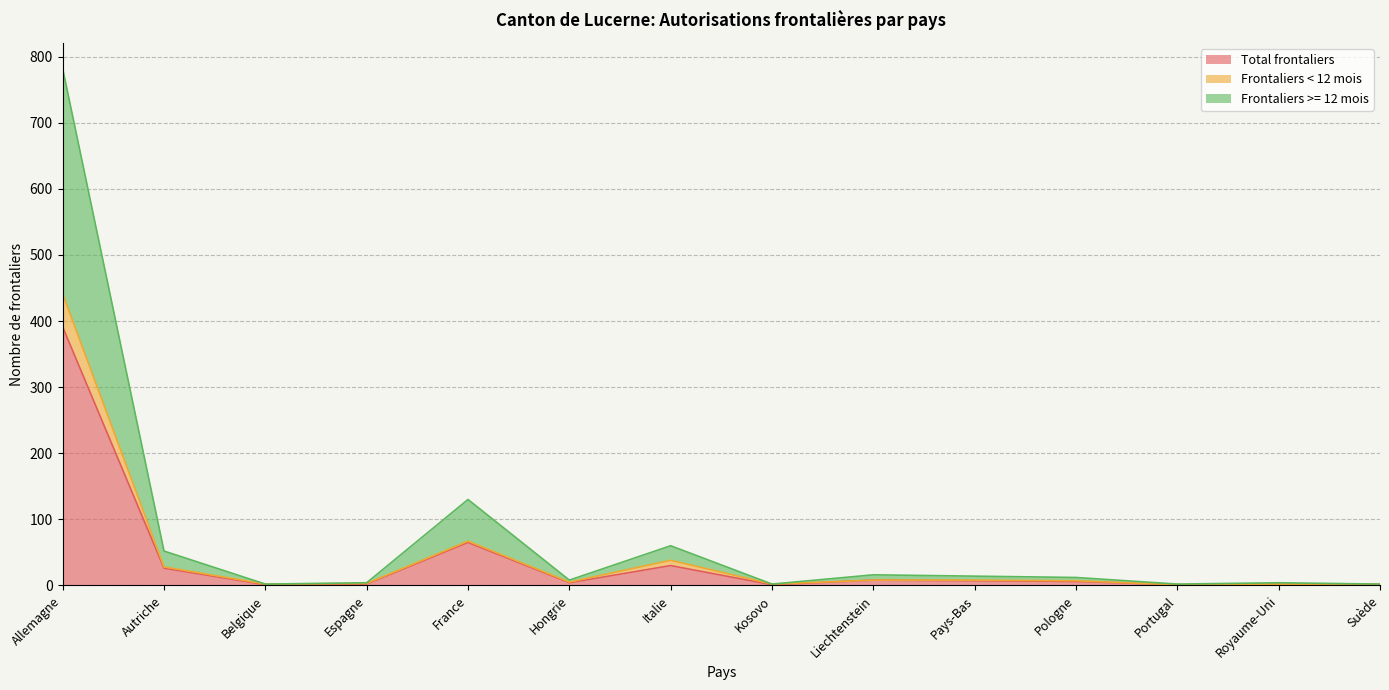

Which label corresponds to the smallest value in the chart?

Belgique